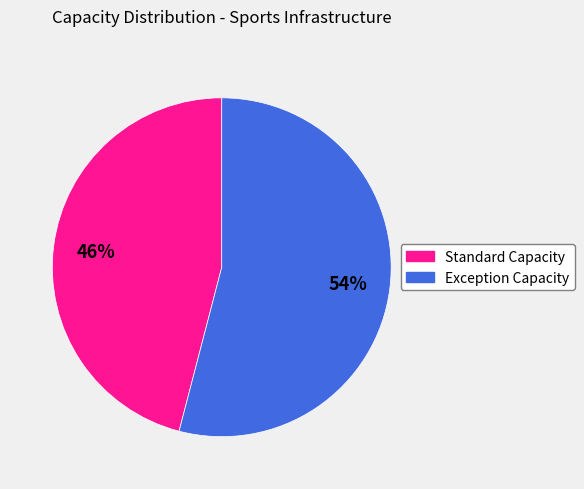

Does any single category account for the majority?

Yes